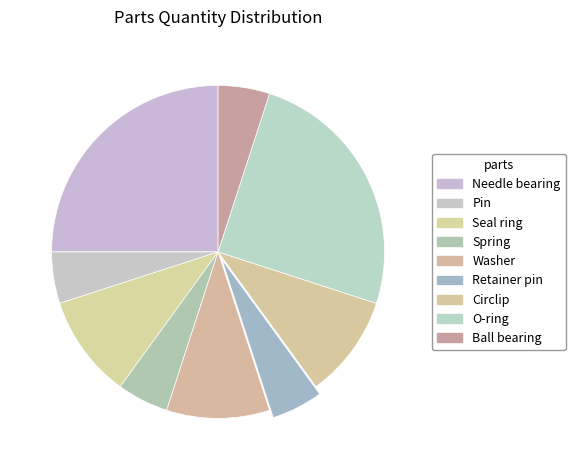

Count the number of slices in the pie.

9